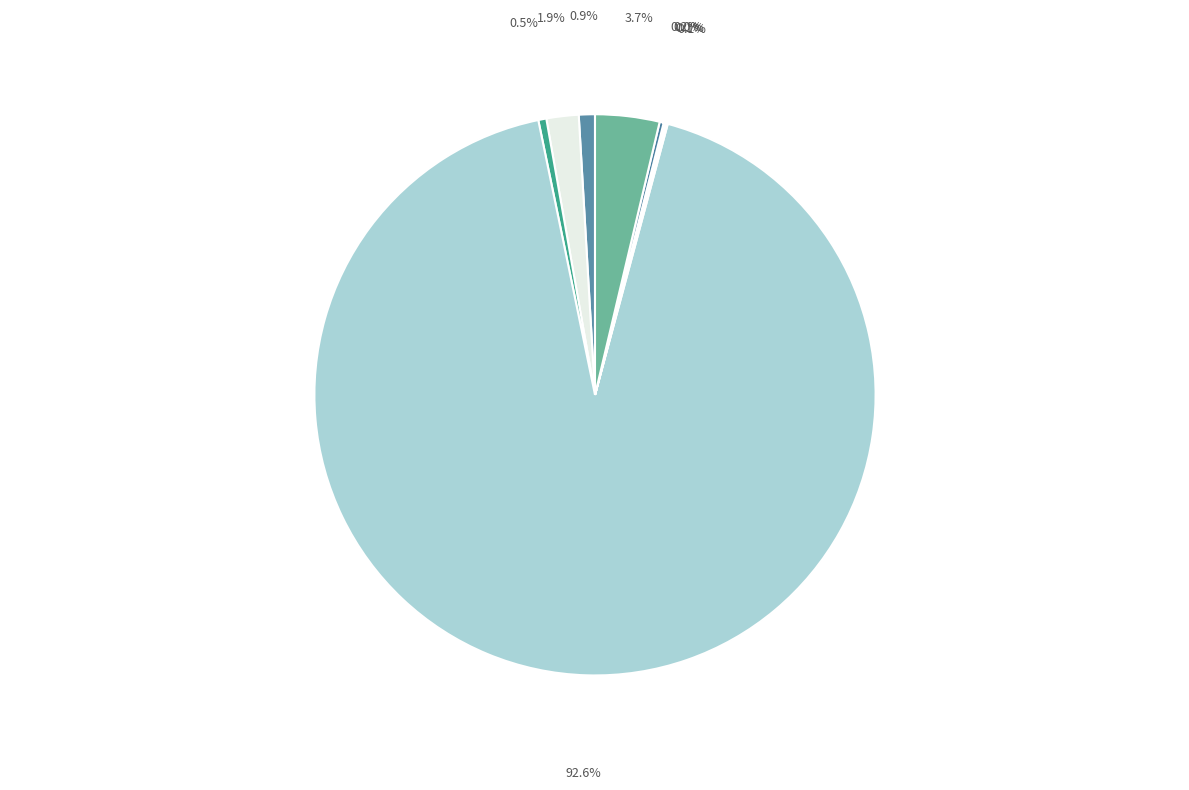

Is K18344012 the majority of the pie?

Yes